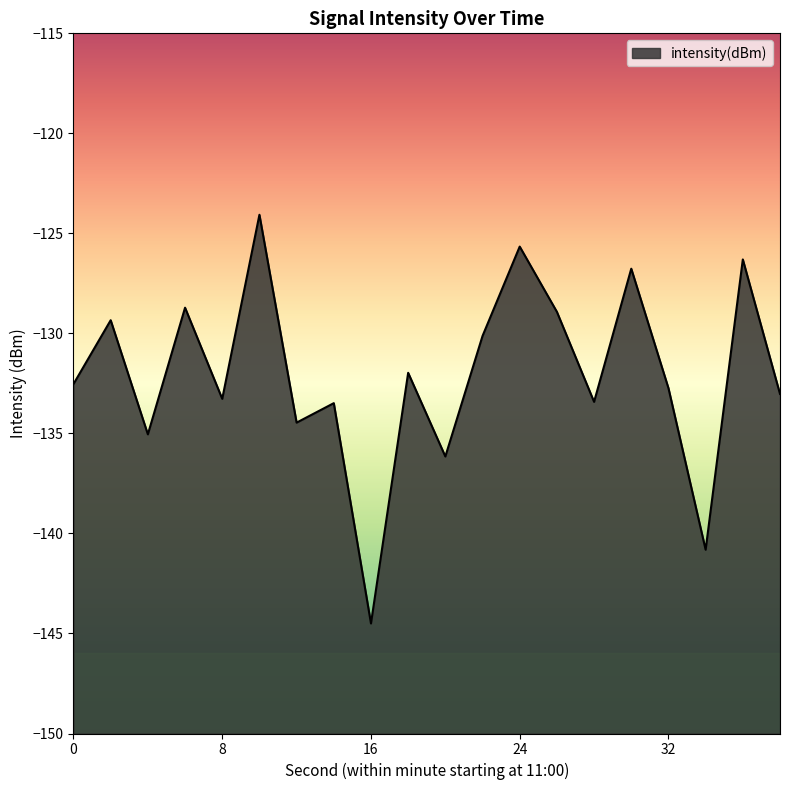

What is the maximum value shown in the chart?

-124.1